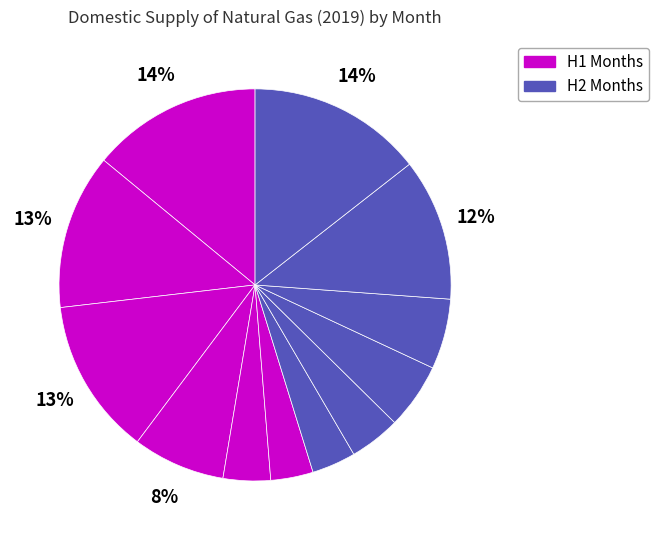

Is there a majority slice in this chart?

No